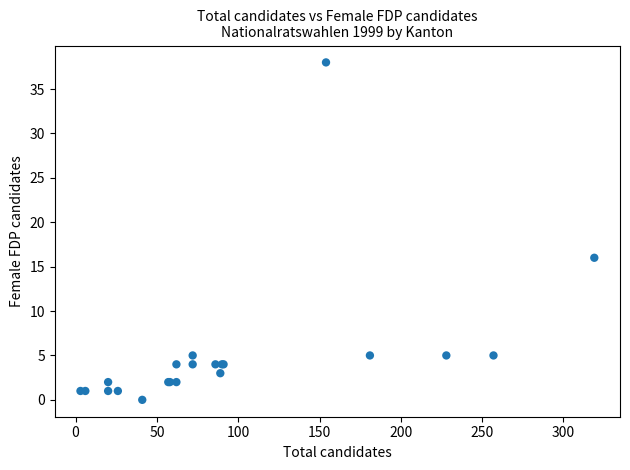

What Y value in the scatter plot is closest to 19?

16